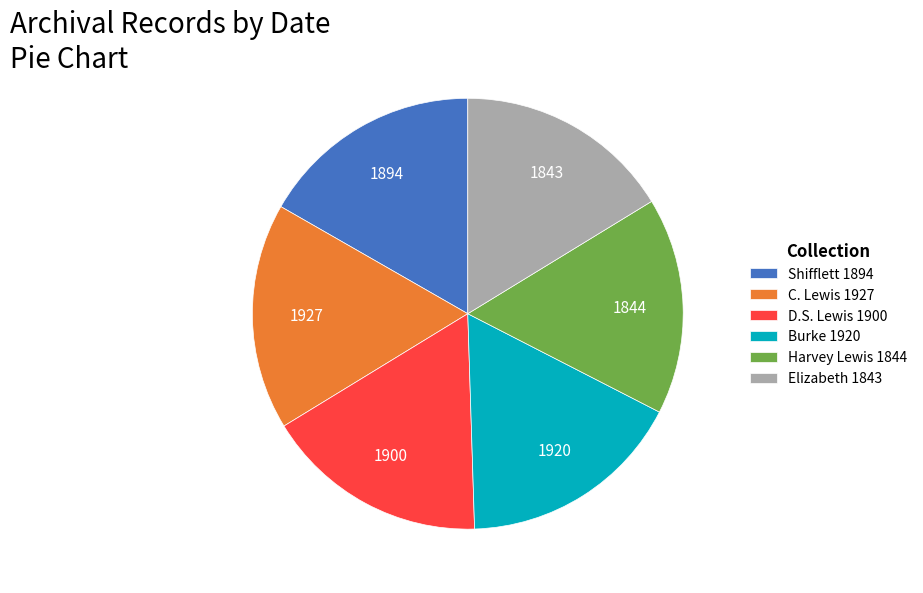

Approximately how many times larger is the value at Burke 1920 compared to C. Lewis 1927?

1.0